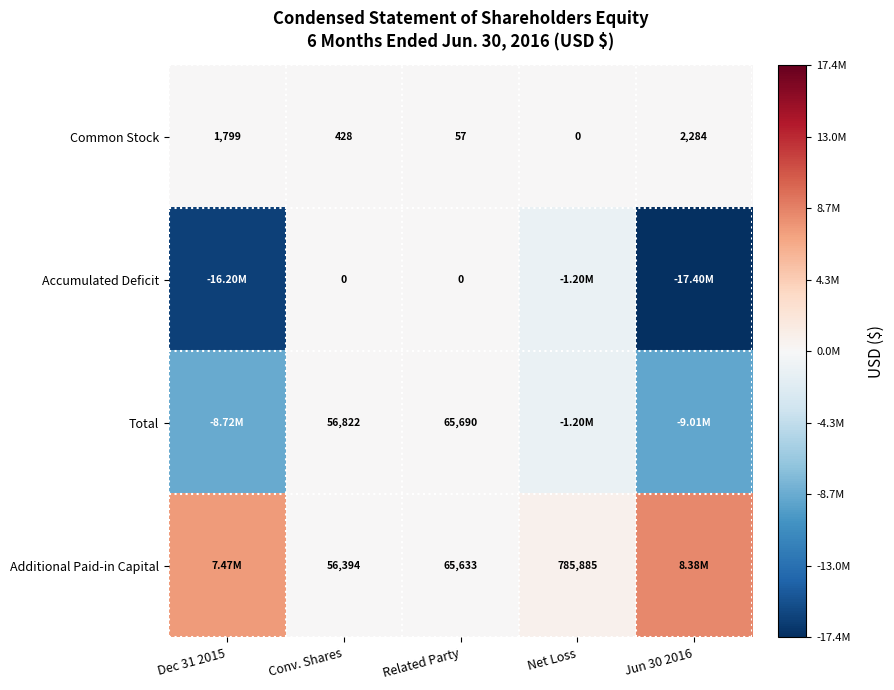

Is the value of Accumulated Deficit at Conv. Shares greater than the value of Additional Paid-in Capital at Related Party?

No